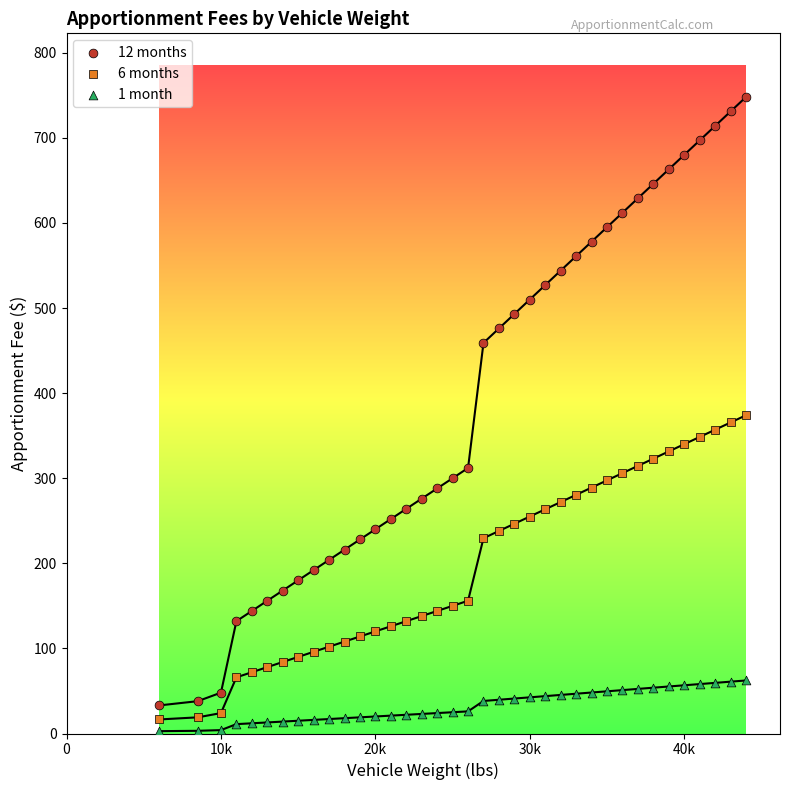

Which series contains the lowest Y value?

1 month